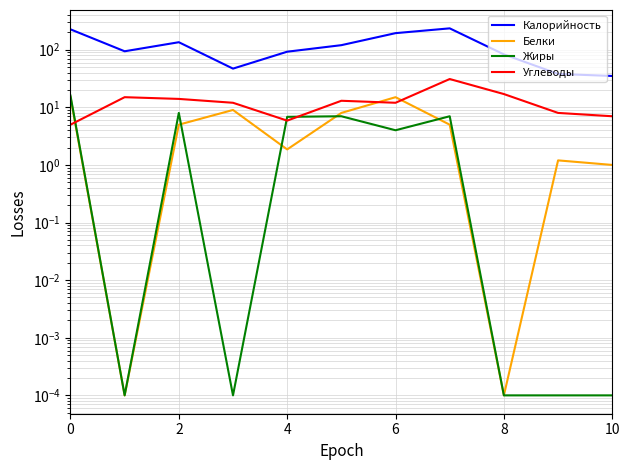

What is the difference between the second highest and minimum values in the Жиры series?

8.0